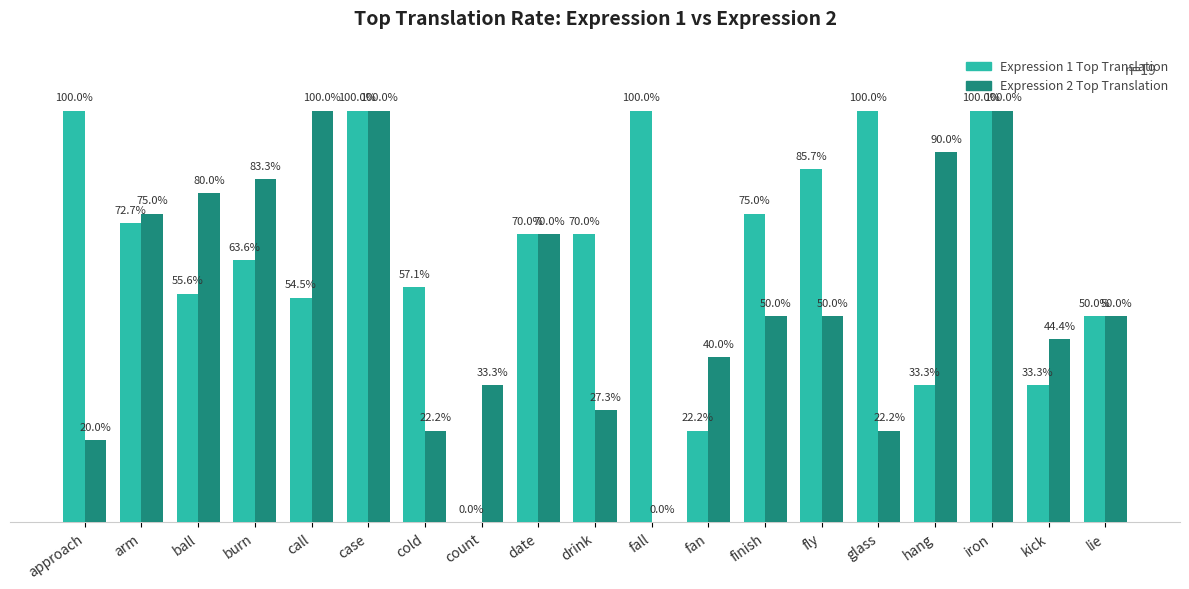

At which category is the sum across all series the highest?

case